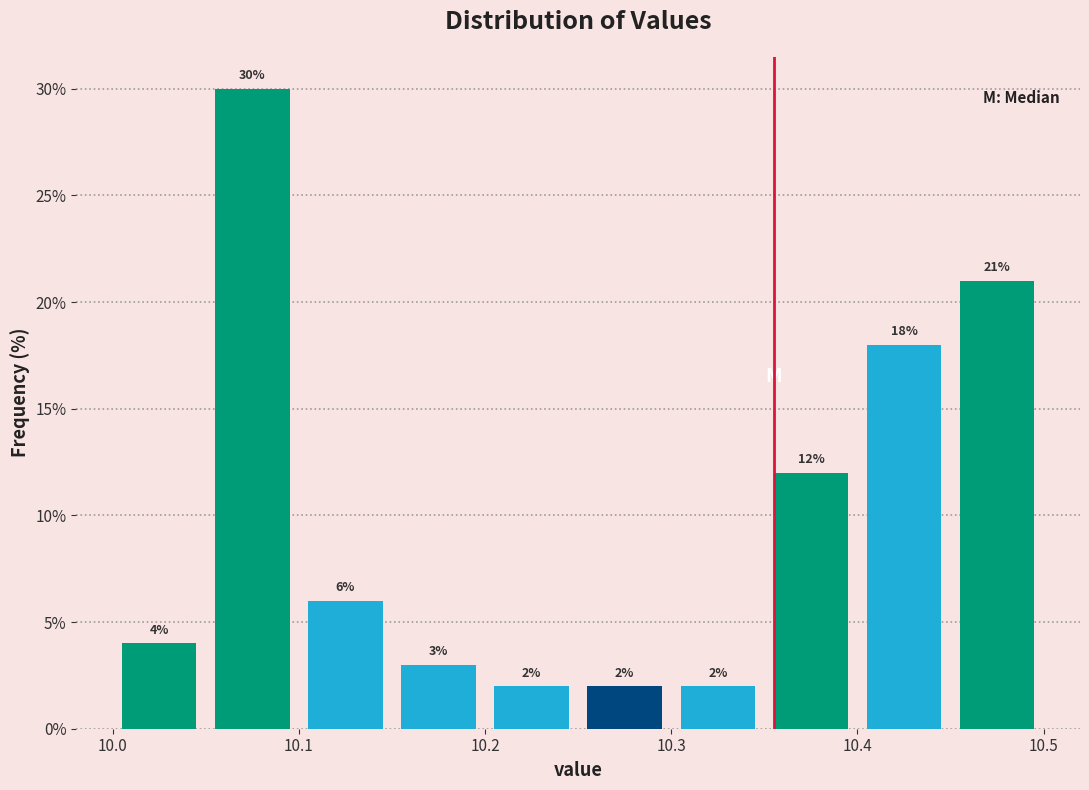

Which range on the x-axis has the tallest bar?

10.05 to 10.10